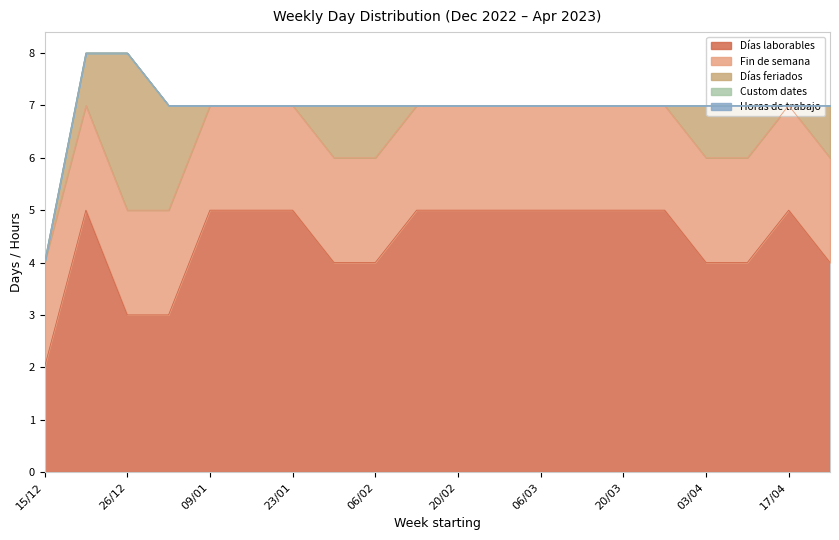

How many categories are shown in the chart?

20